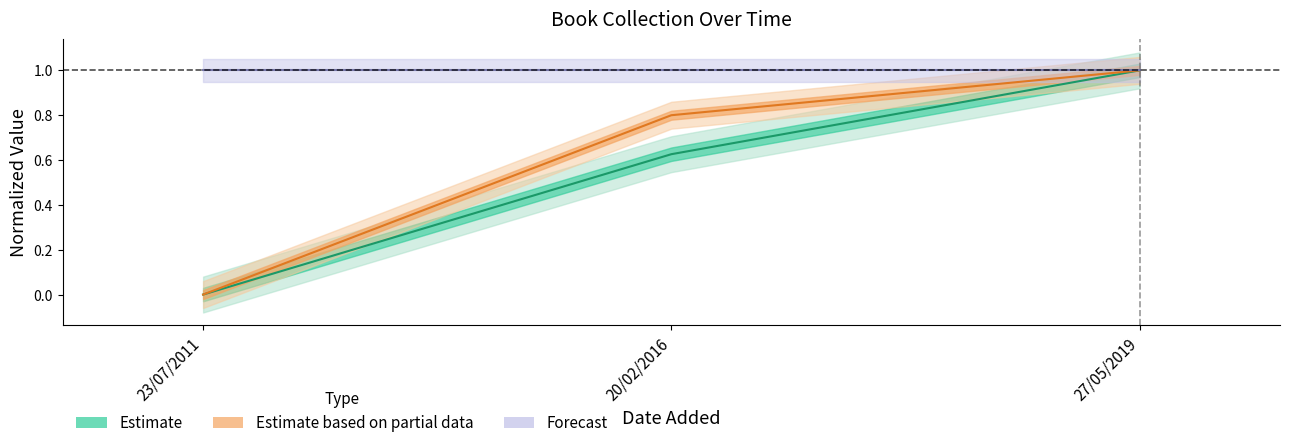

What position from the right is 23/07/2011?

3